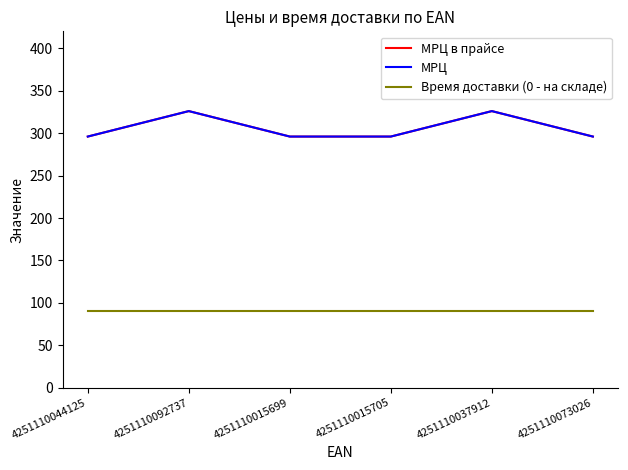

How many МРЦ в прайсе values are between 296 and 326?

6